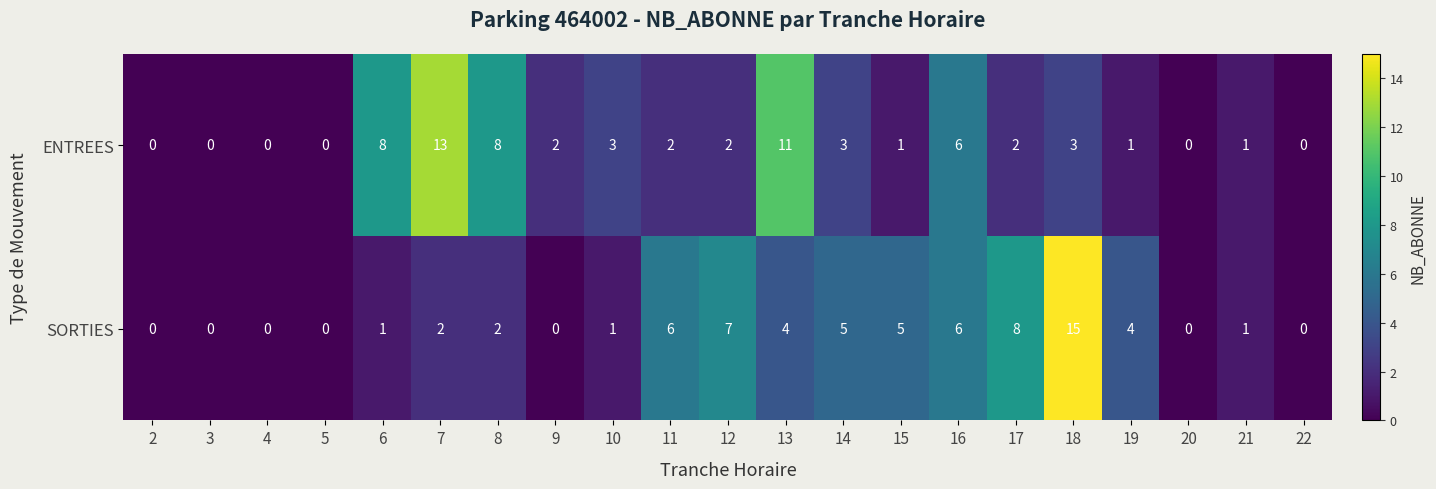

List the series in order of their overall mean, highest first.

SORTIES, ENTREES